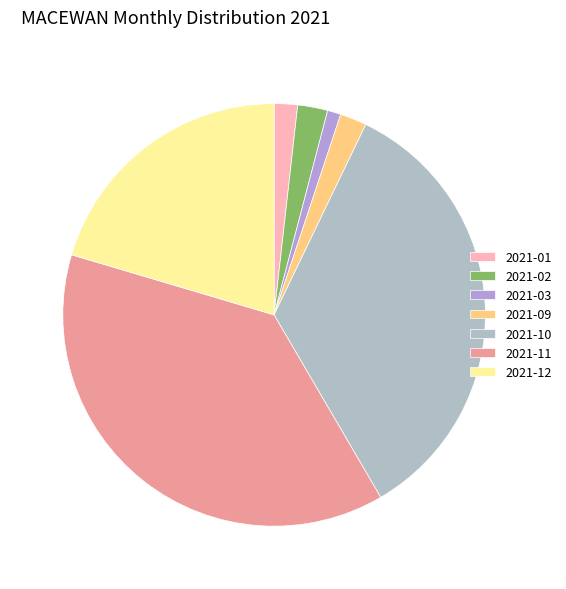

To the nearest percent, what is the difference between the 2021-01 and 2021-03 slice percentages?

1%